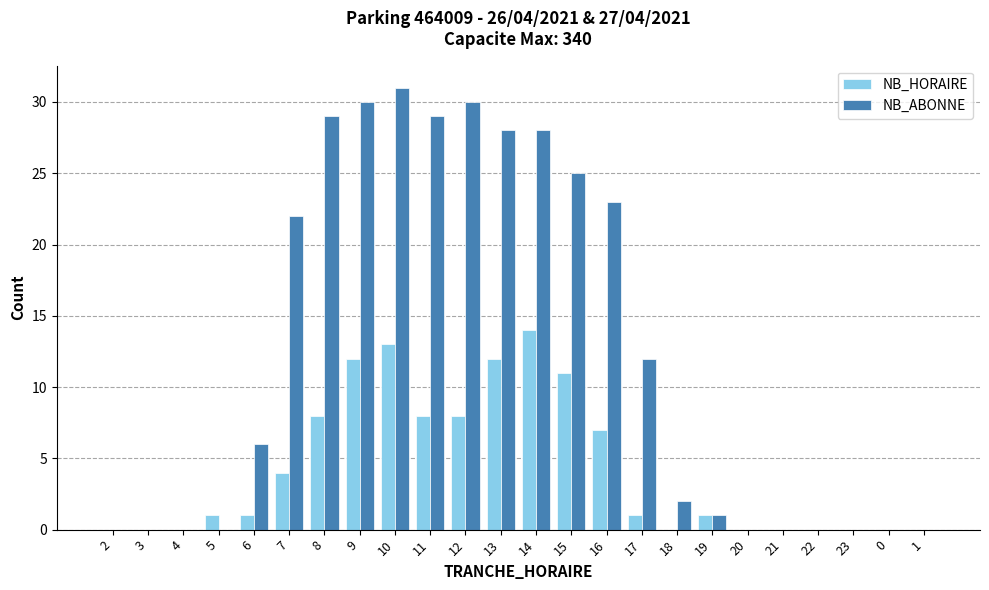

Count the number of data series in this chart.

2